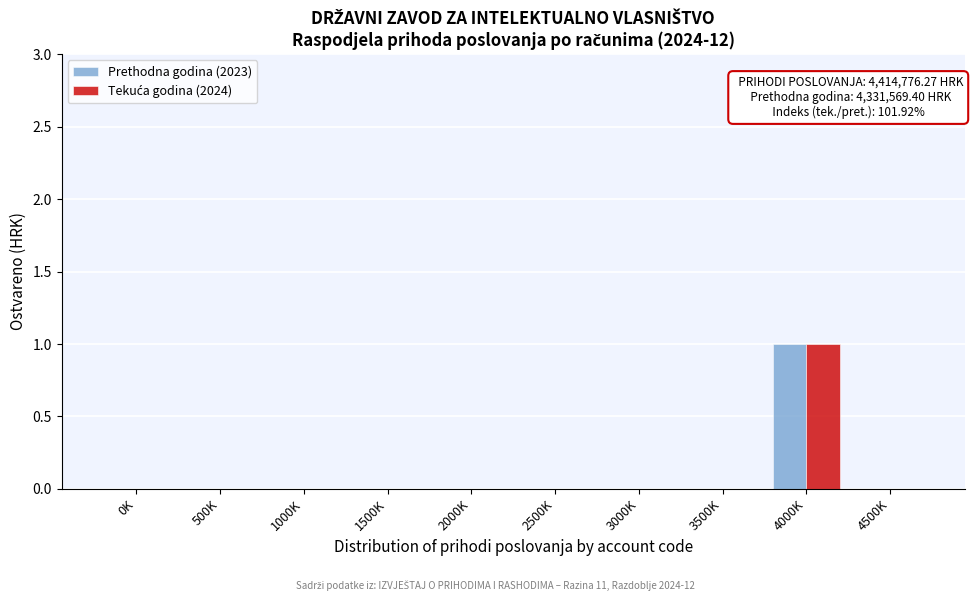

Which label corresponds to the largest value in the chart?

4000K